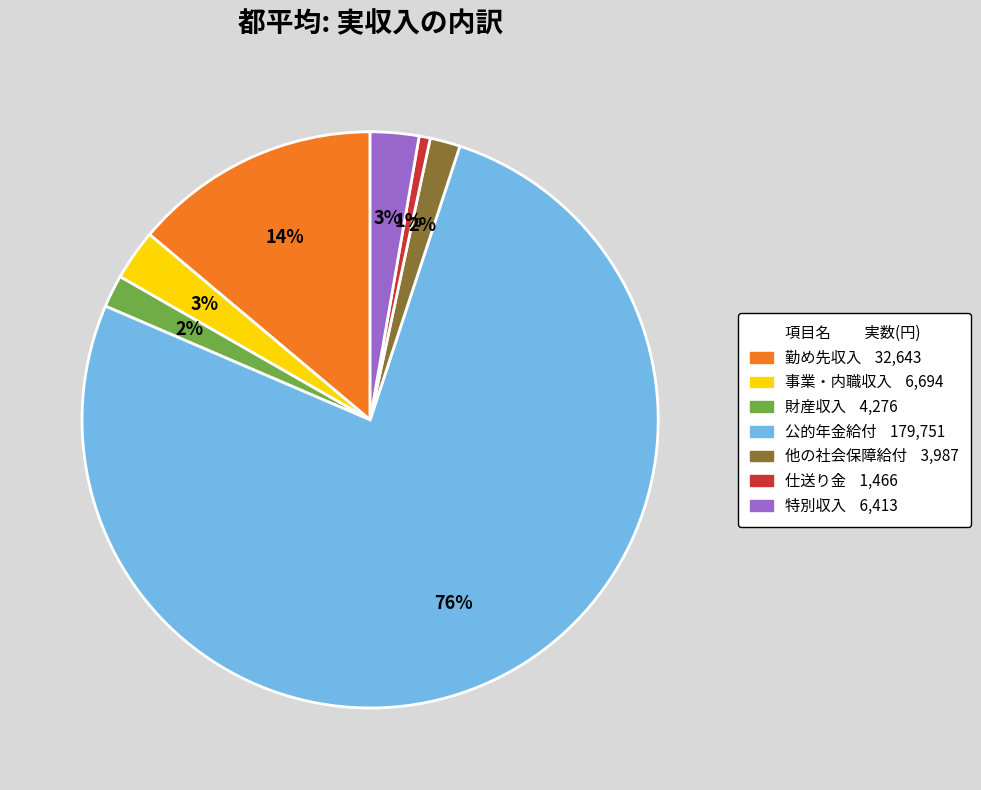

Does any single category account for the majority?

Yes